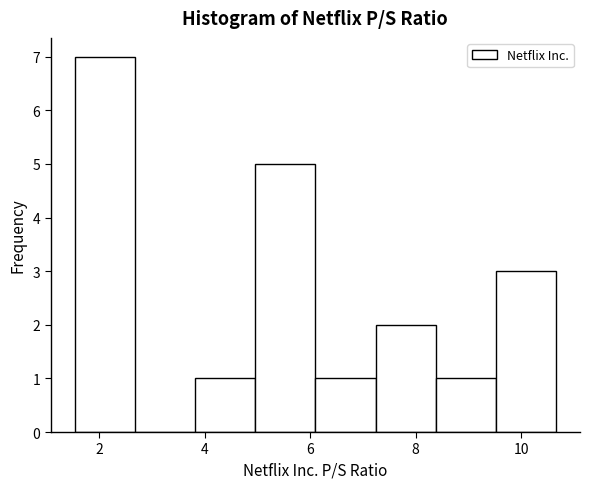

What is the height of the bar covering 7.24 to 8.38 on the x-axis? Neither the bar edges nor the heights are printed on the chart, so give them approximately, as read against the axes.

2